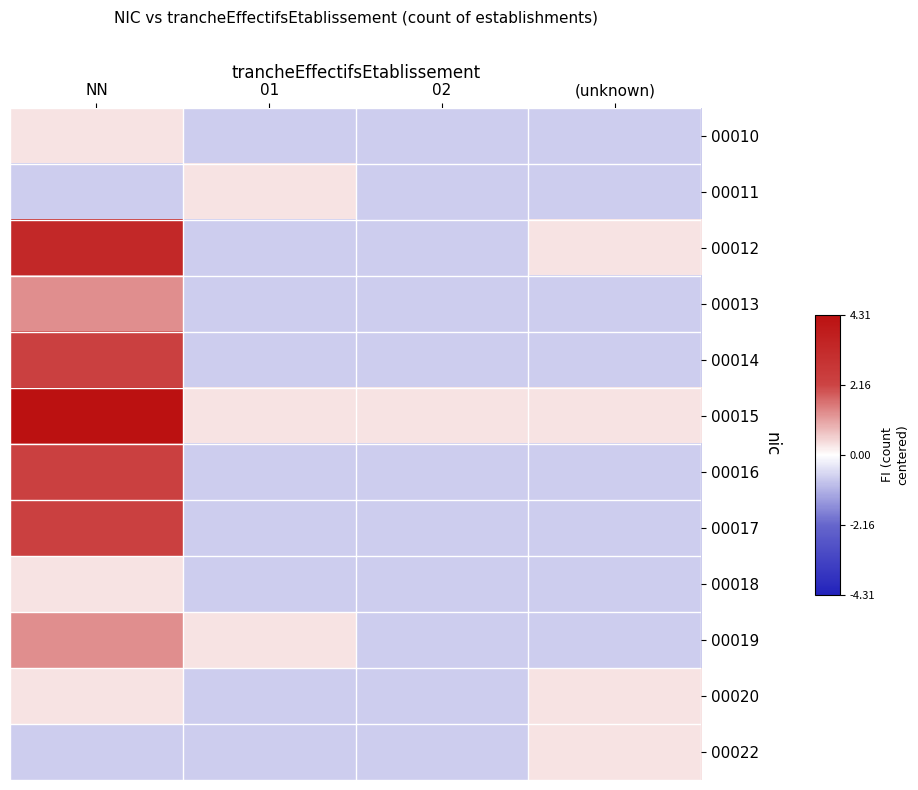

At which category is the sum across all series the highest?

NN